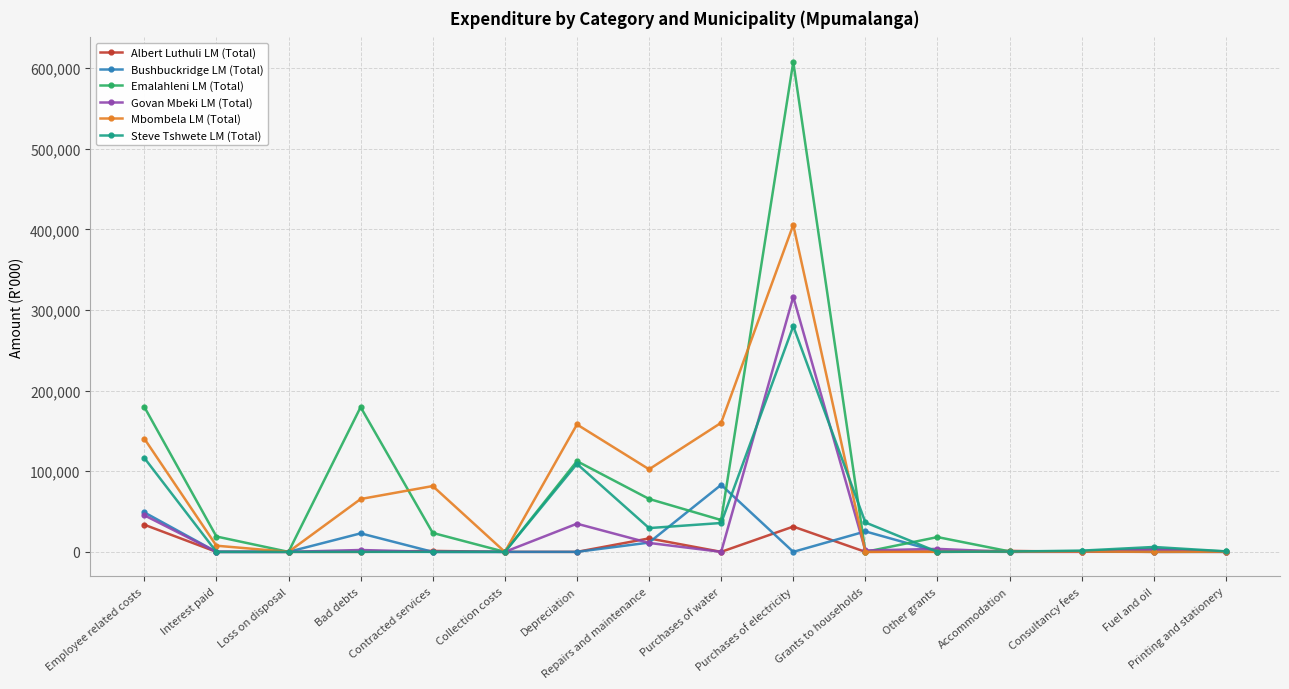

What is the label of the 14th point from the right?

Loss on disposal